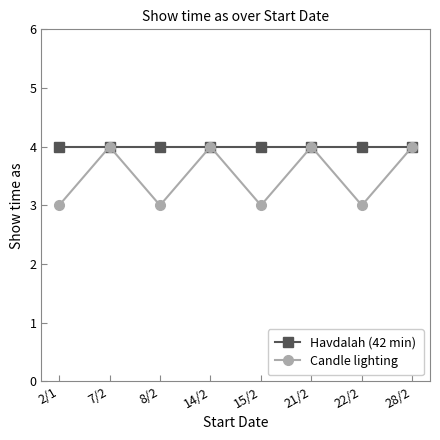

At how many categories does at least one series exceed 3?

8